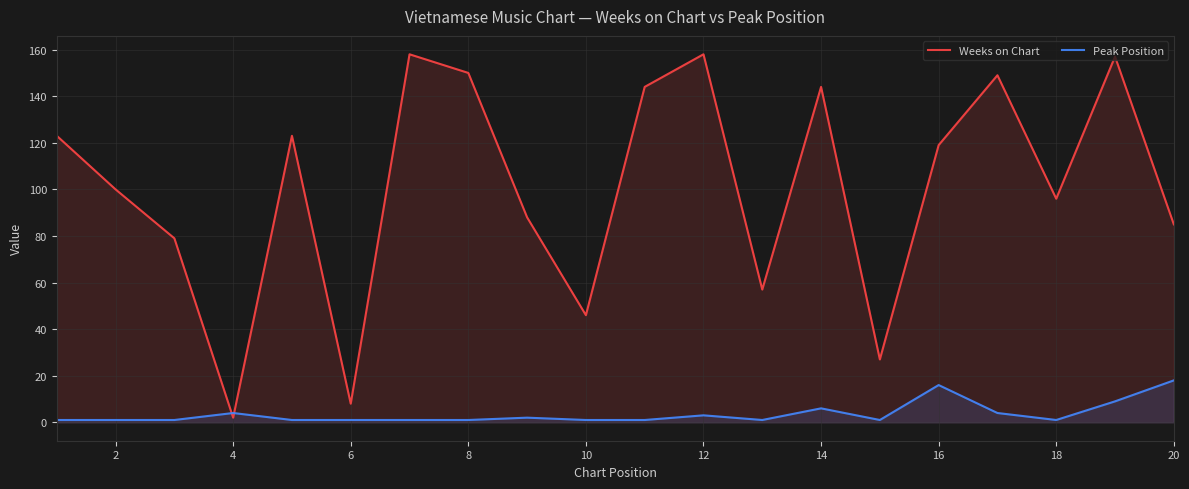

How many interior local valleys does the Weeks on Chart series have?

6